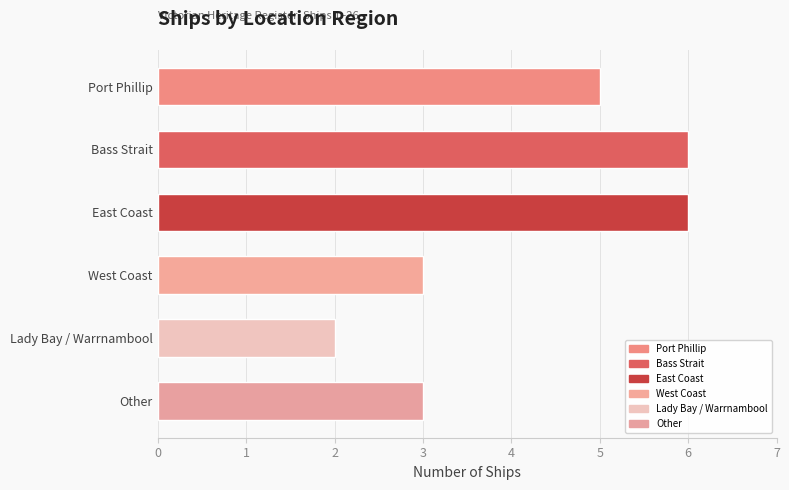

What is the label of the 6th bar from the top?

Other